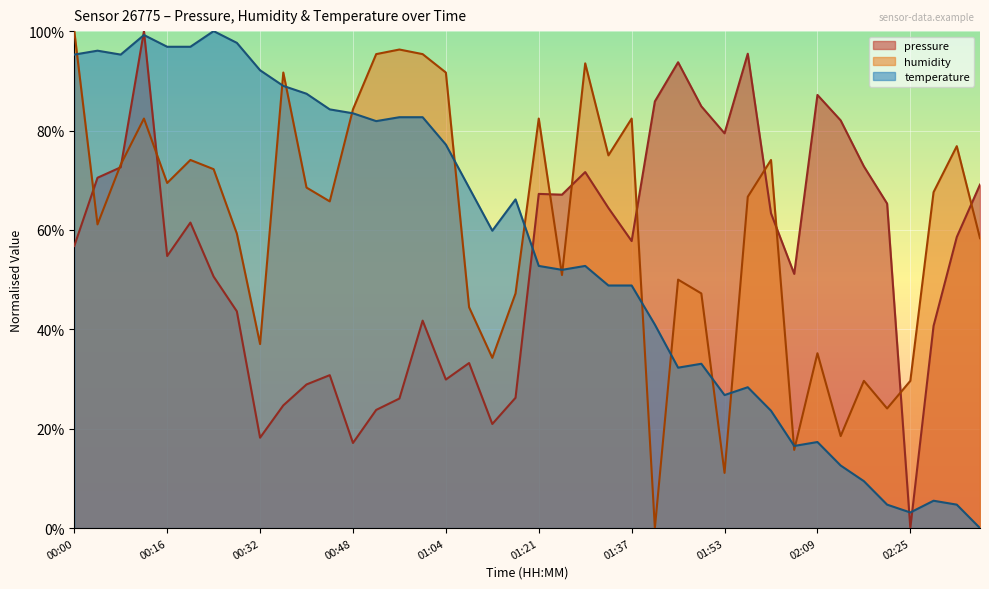

What value does the temperature series have at 00:04?

96.1